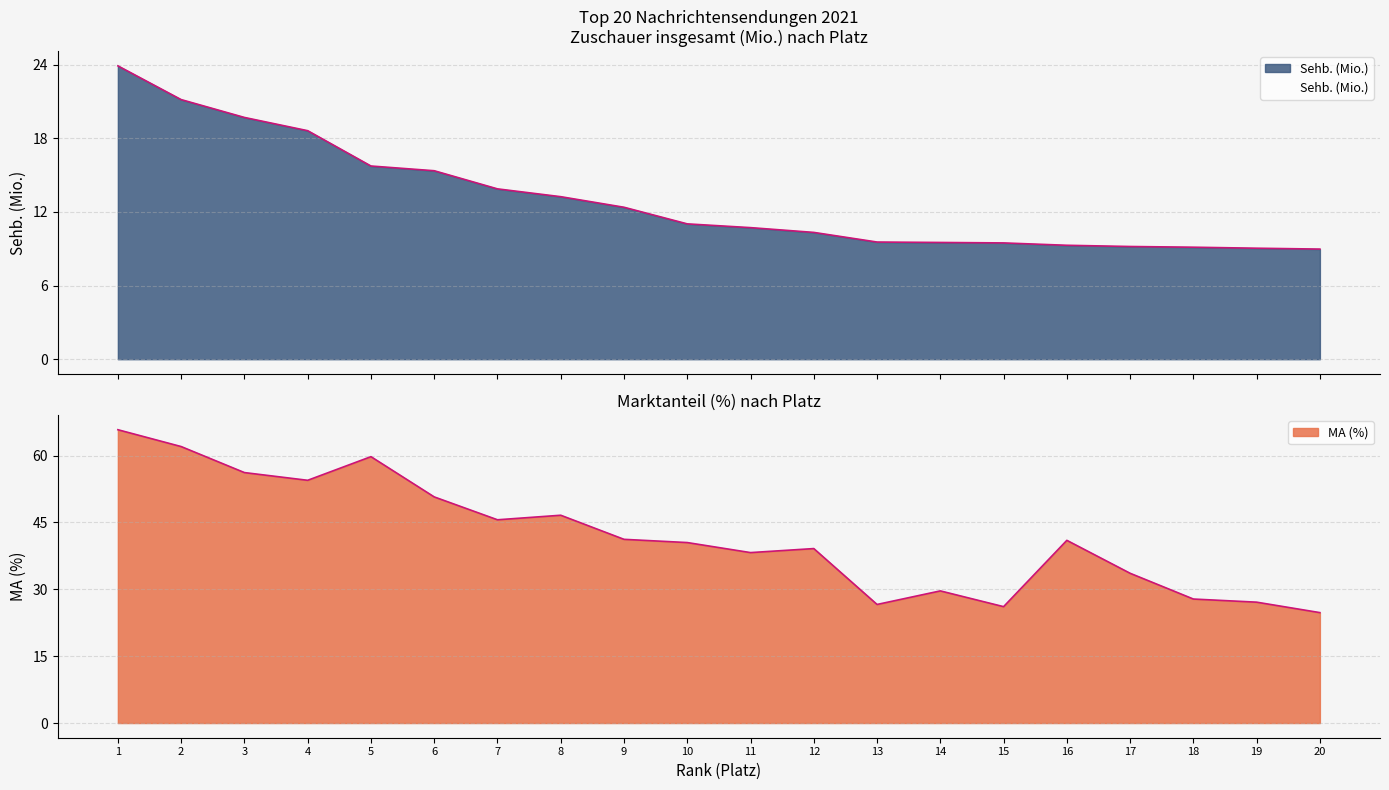

Does the chart have visible grid lines?

Yes